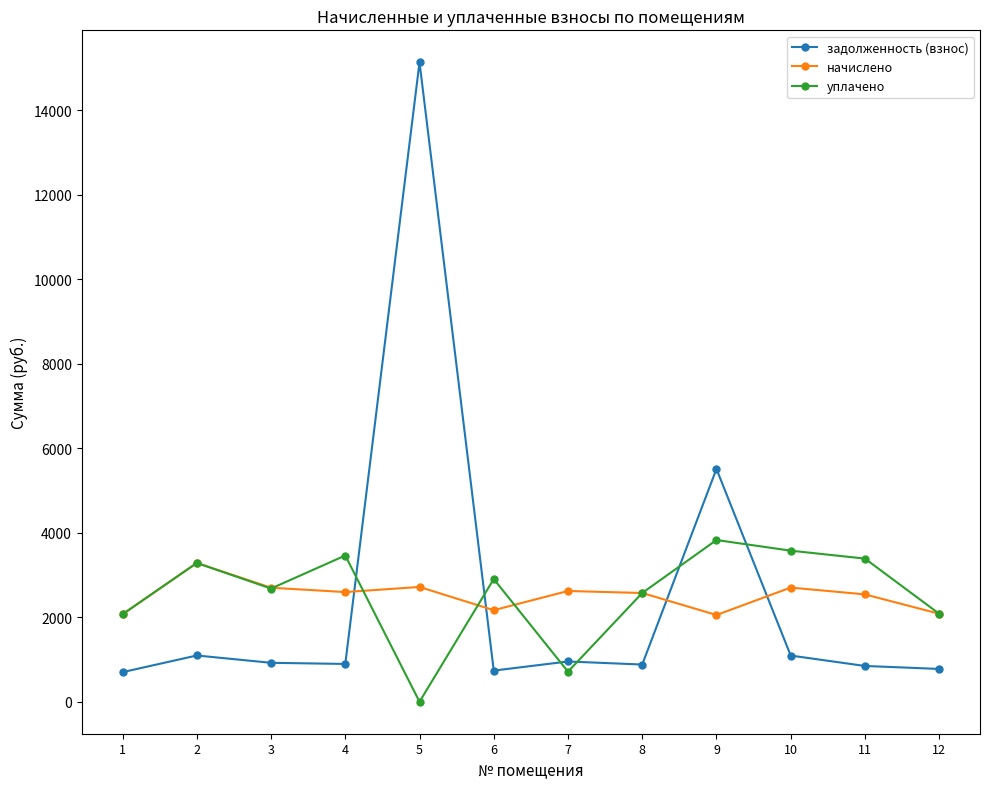

Which series ends up on top after the final intersection of задолженность (взнос) and начислено?

начислено